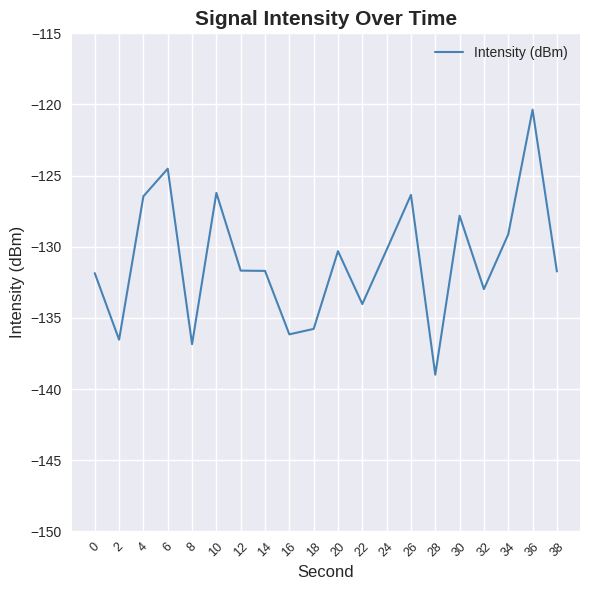

Is this an area chart (filled region under the line)?

No